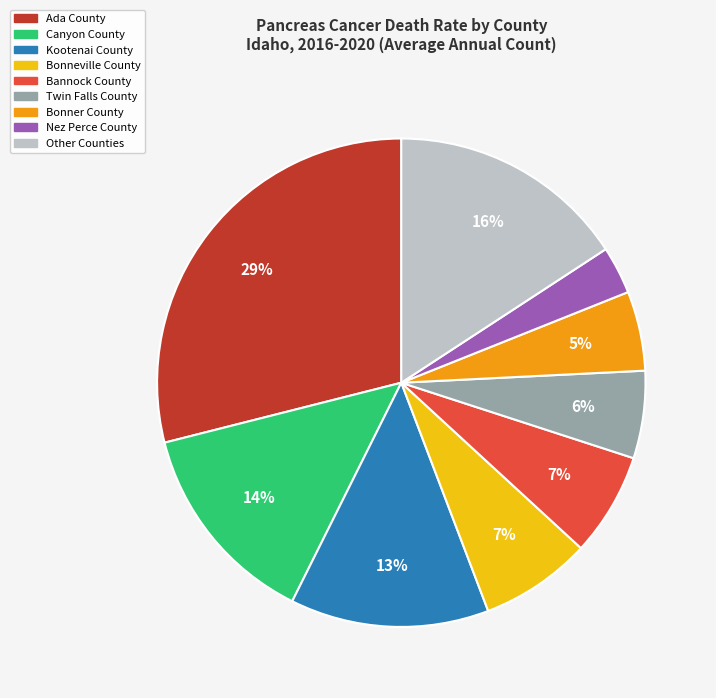

To the nearest percent, what is the average slice percentage?

11%